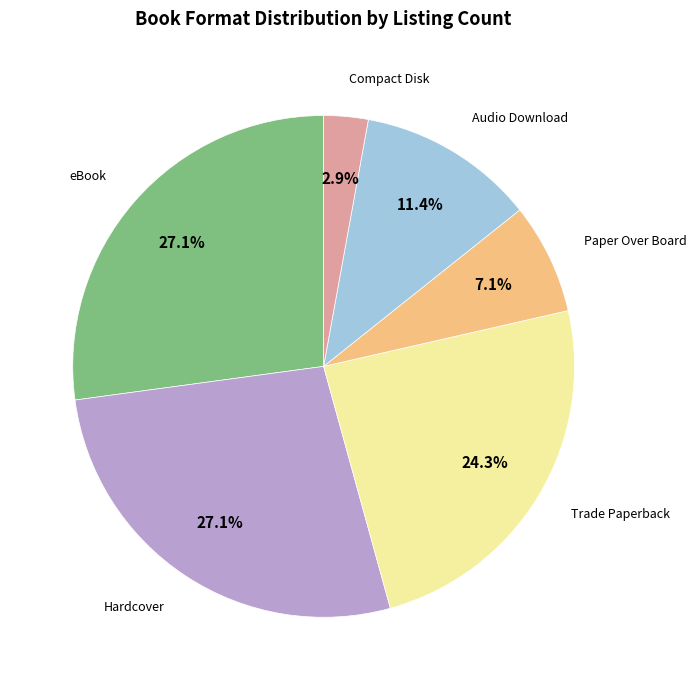

How many slices are in this pie chart?

6